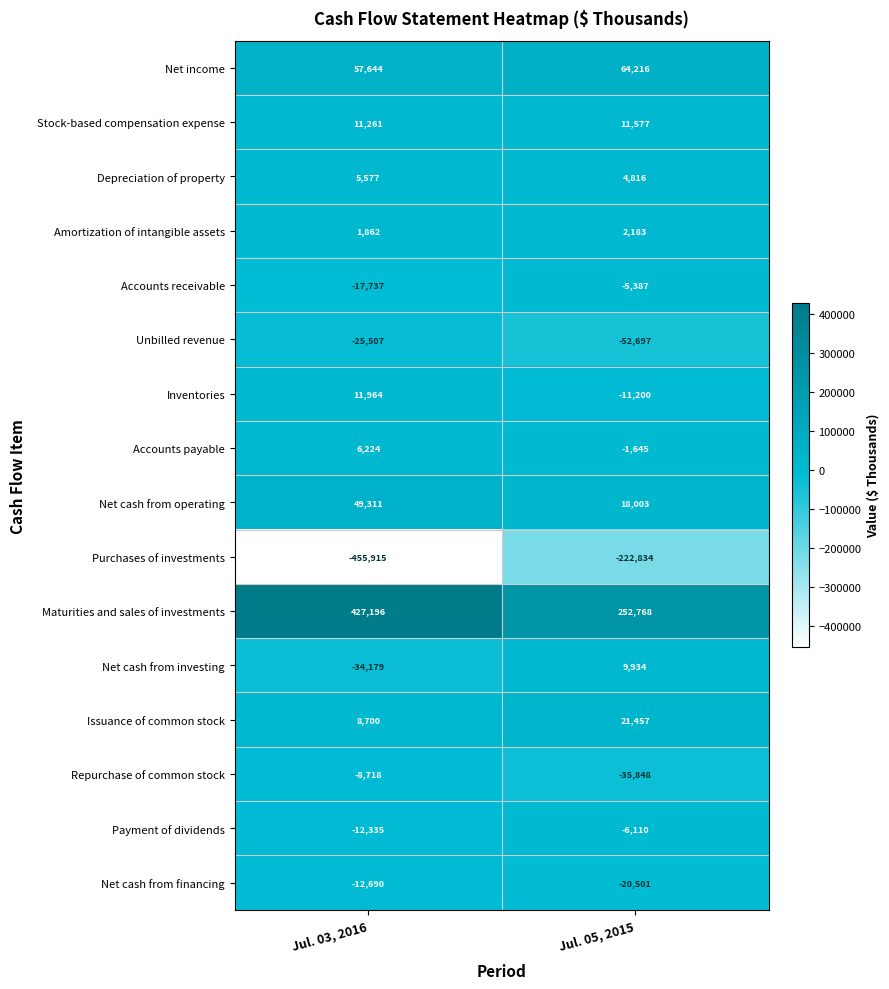

What is the approximate value of Payment of dividends at Jul. 05, 2015?

-6110